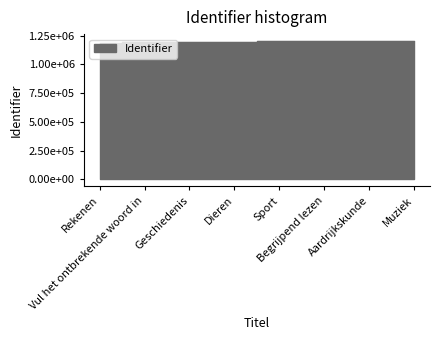

What is the label of the 7th point from the right?

Vul het ontbrekende woord in